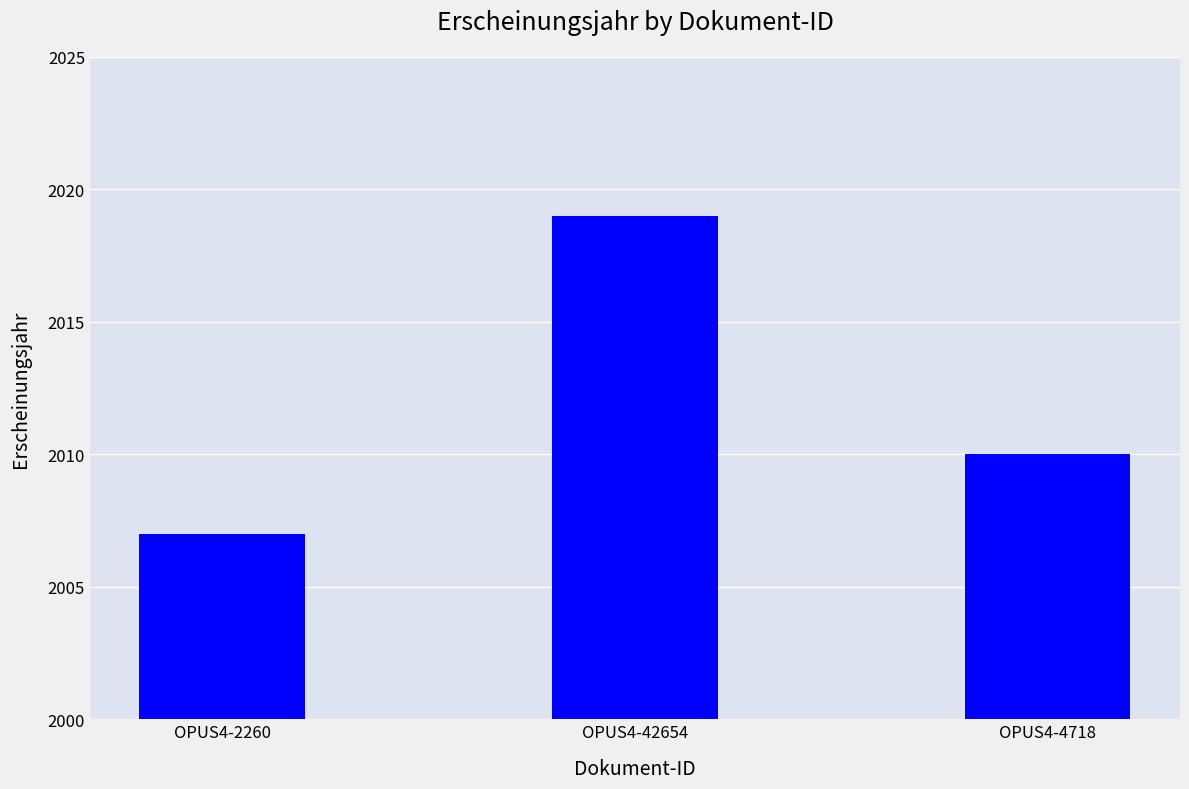

What is the difference between the maximum and second lowest values?

9